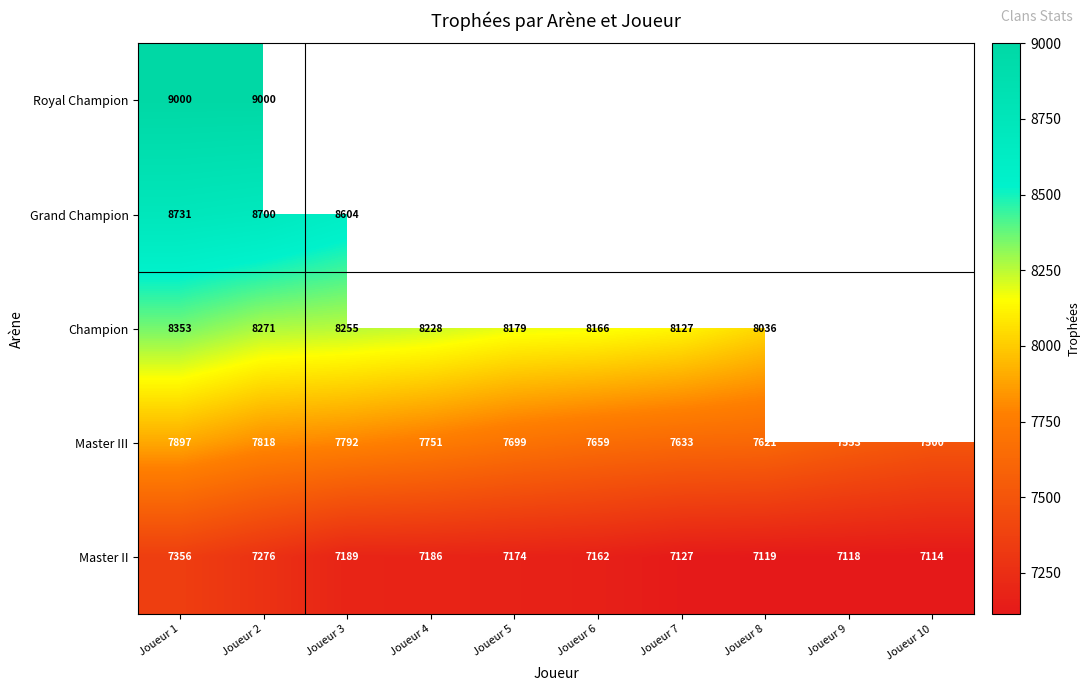

What is the sum of all Master III values?

76923